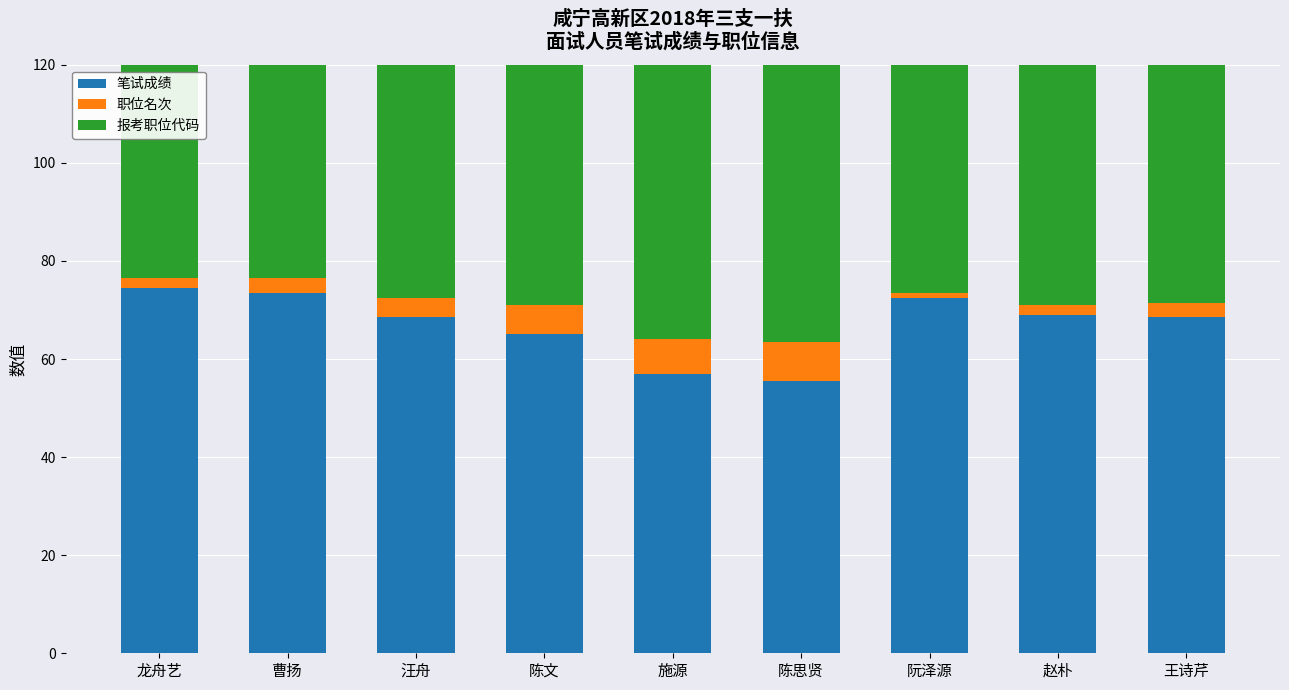

Does the chart contain any negative values?

No